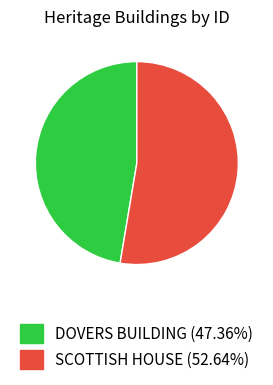

What is the smallest slice in the pie chart?

DOVERS BUILDING